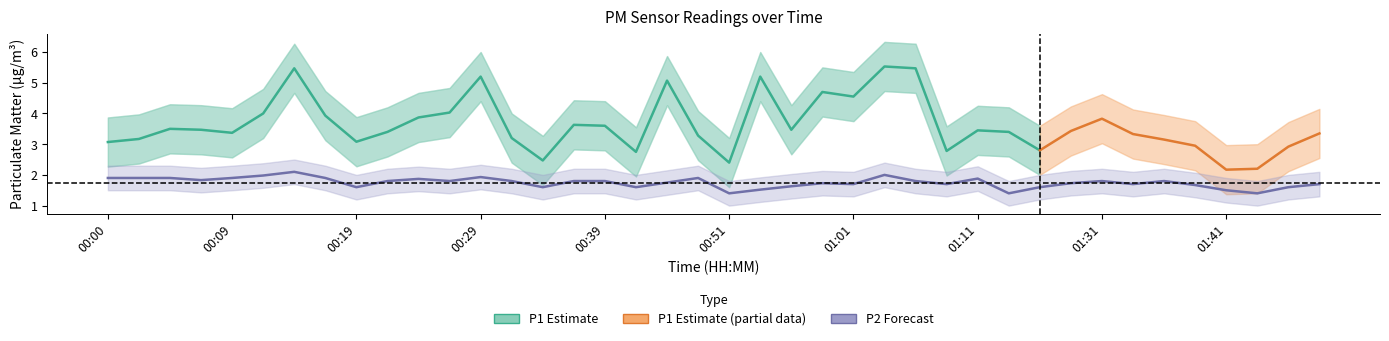

Rank the categories by value from lowest to highest.

00:51, 01:14, 01:46, 01:41, 00:53, 00:19, 00:34, 00:41, 01:17, 01:49, 00:56, 01:38, 01:01, 01:09, 01:33, 01:51, 00:58, 01:28, 00:46, 00:22, 00:26, 00:31, 00:36, 00:39, 01:06, 01:31, 01:36, 00:07, 00:24, 01:11, 00:00, 00:02, 00:04, 00:09, 00:17, 00:48, 00:29, 00:12, 01:03, 00:14